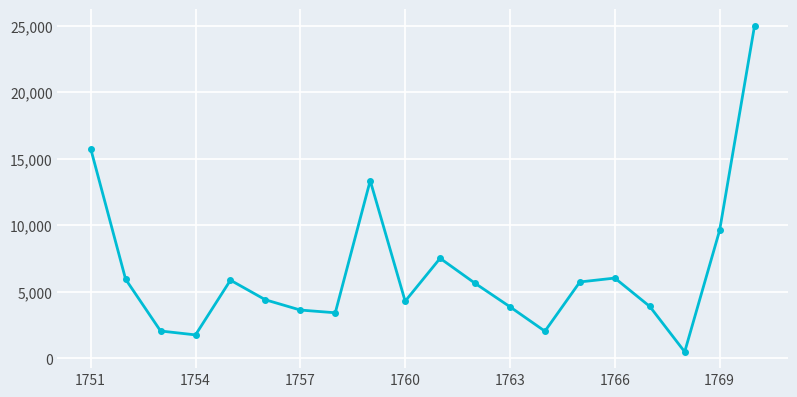

What is the value of the 12th point from the left?

5643